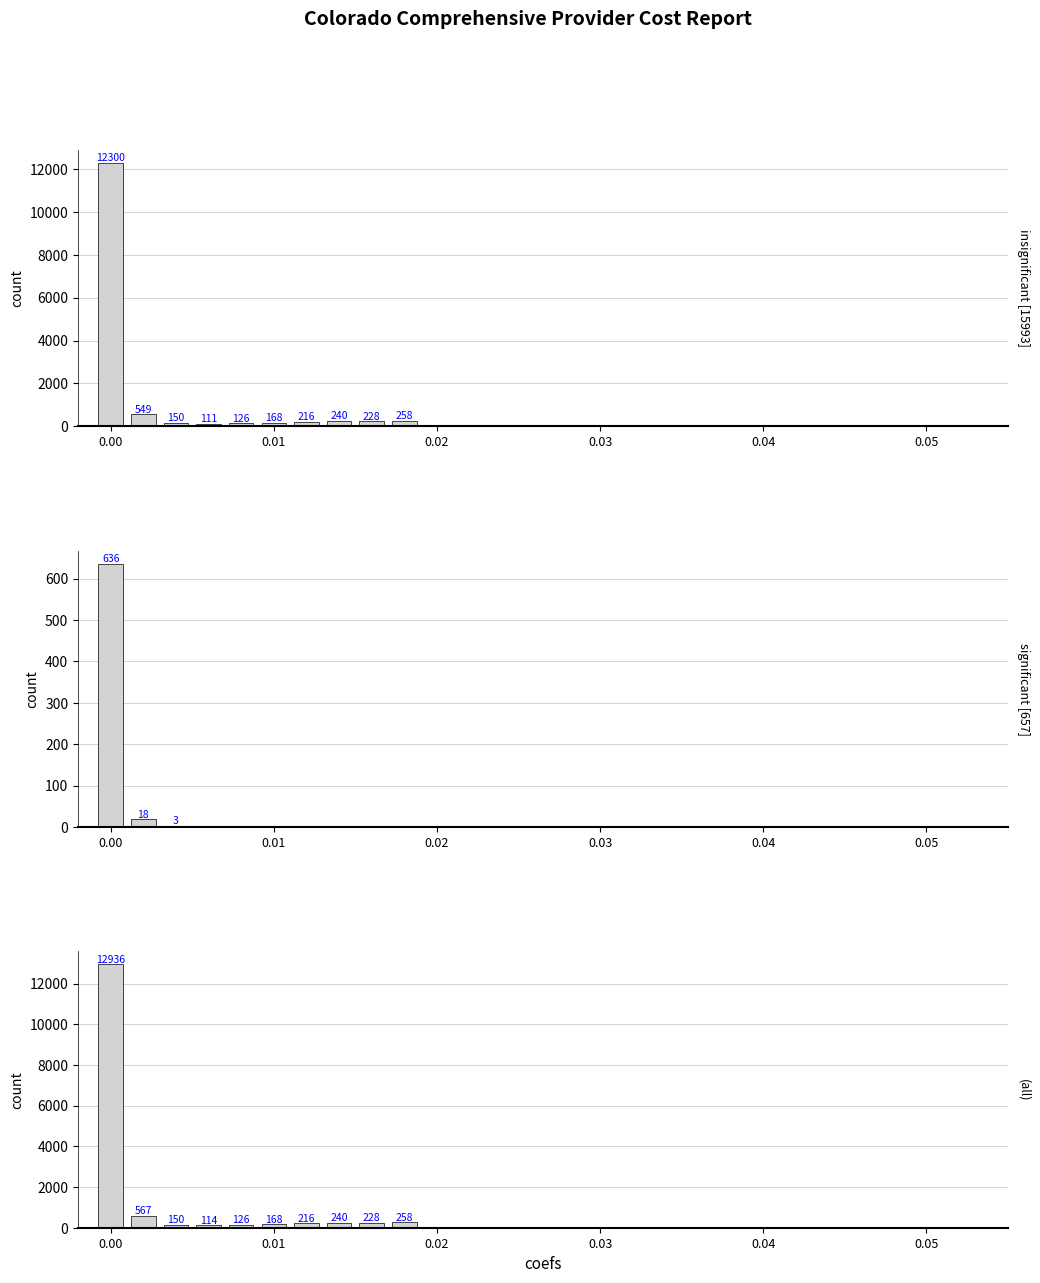

Is the value of insignificant [15993] at 6 greater than the value of significant [657] at 8?

Yes